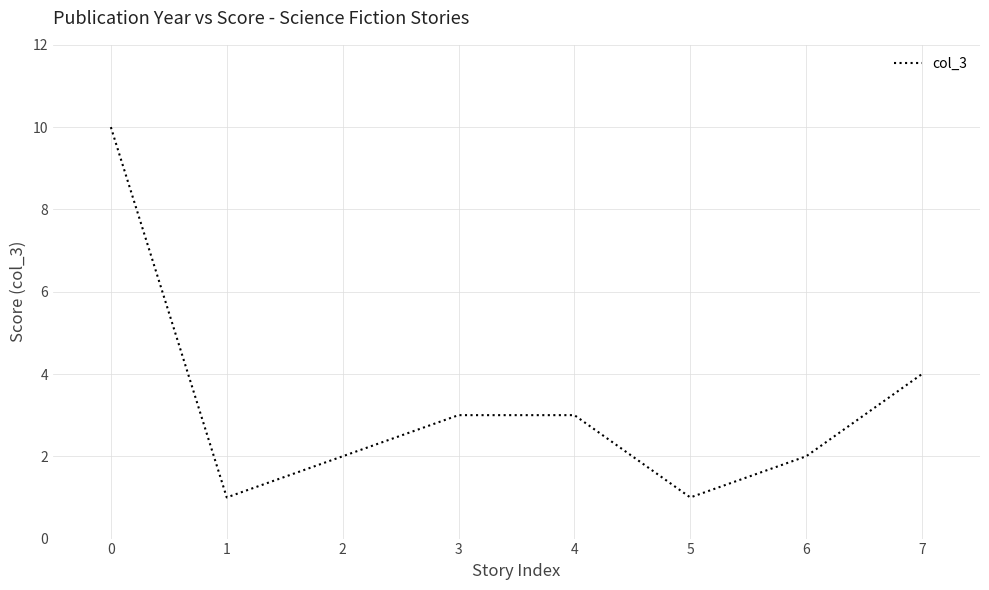

What is the change in value from 4 to 7?

+1